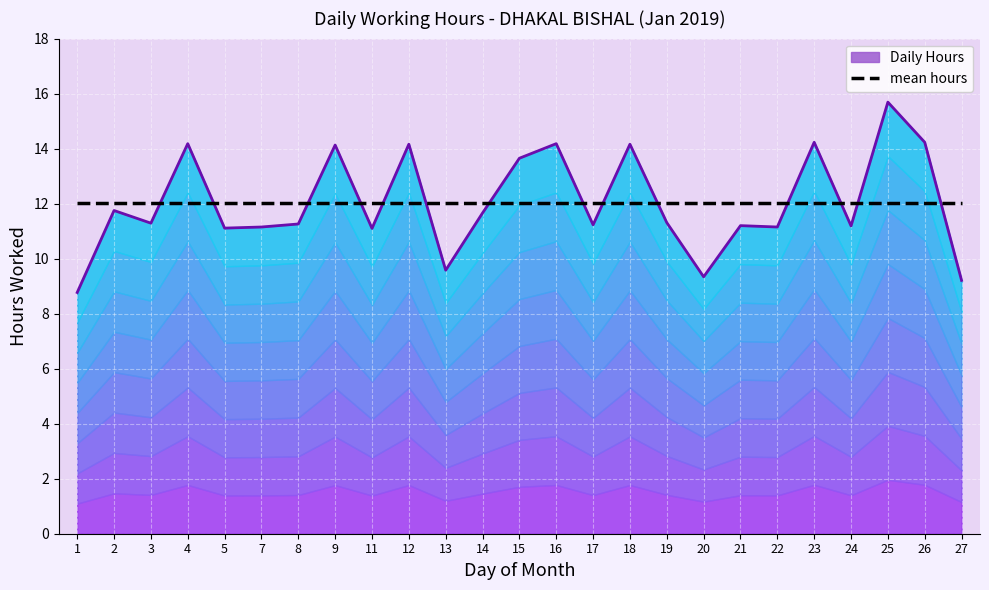

At which category does the chart reach its peak across all series?

25